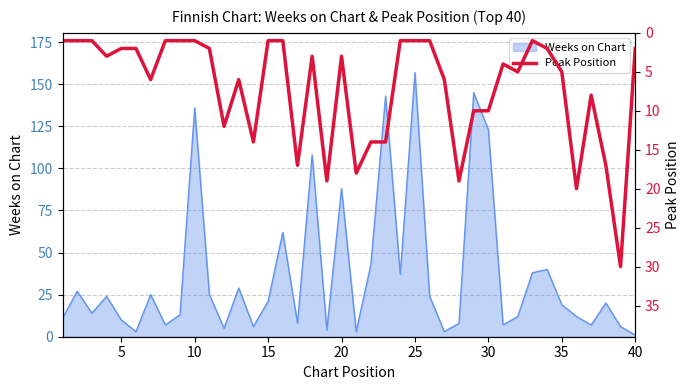

Is it true that Weeks on Chart equals 106 at 25?

False